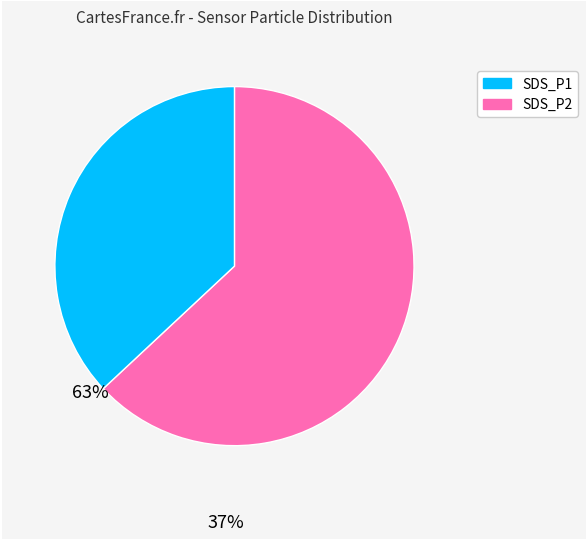

Combined, do SDS_P2 and SDS_P1 account for over 50%?

Yes